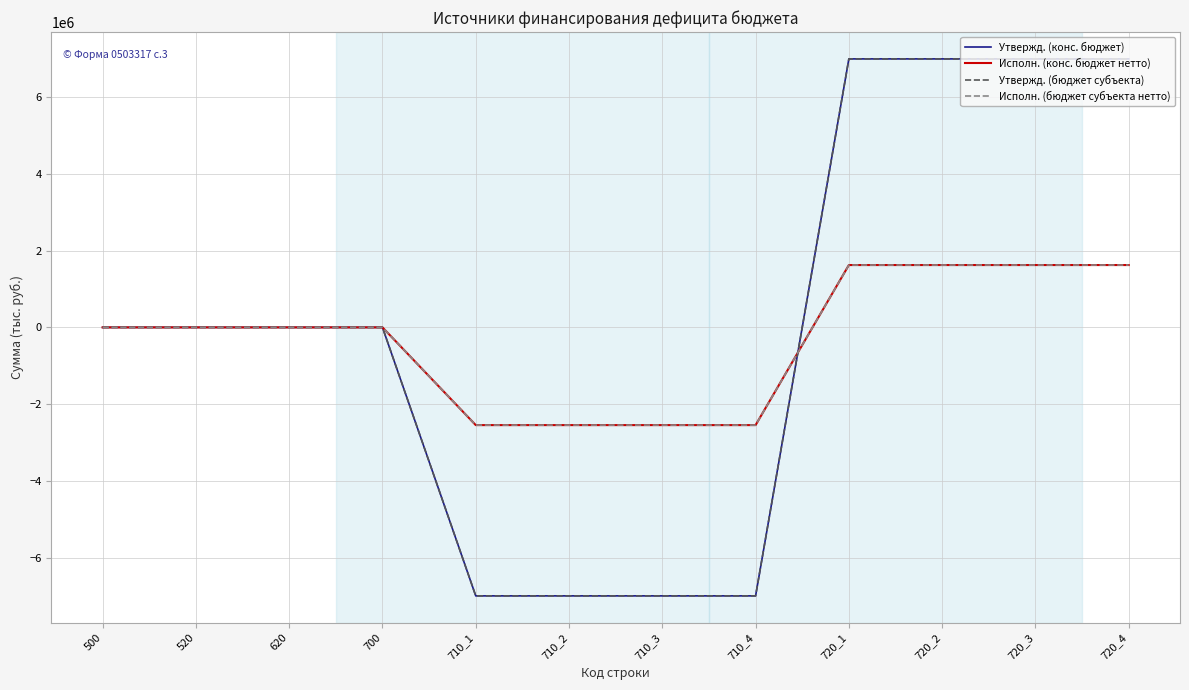

Is this an area chart (filled region under the line)?

No